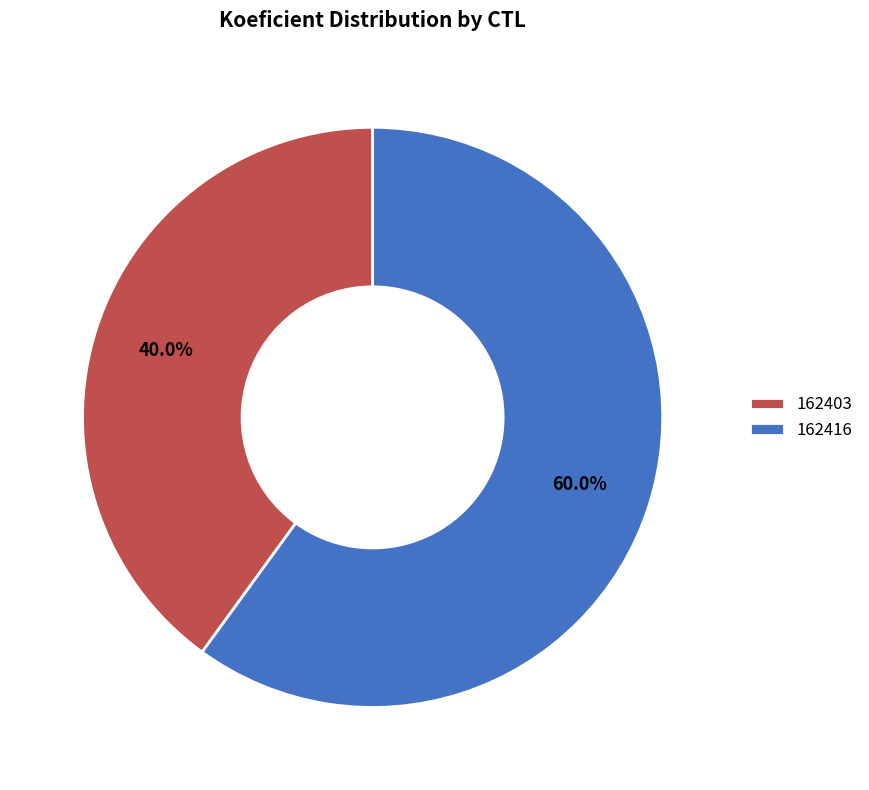

Which has a higher value, 162403 or 162416?

162416